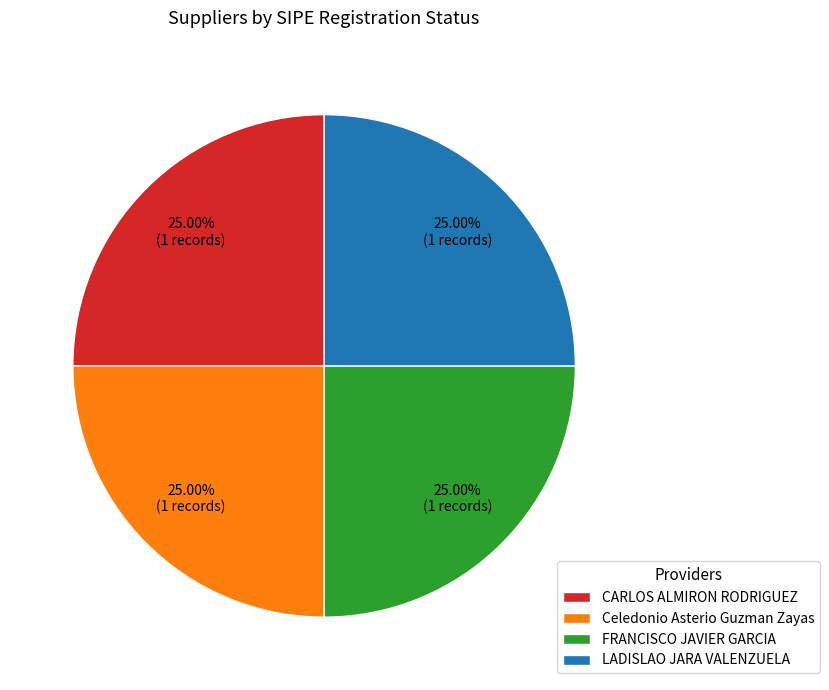

Count the number of slices in the pie.

4